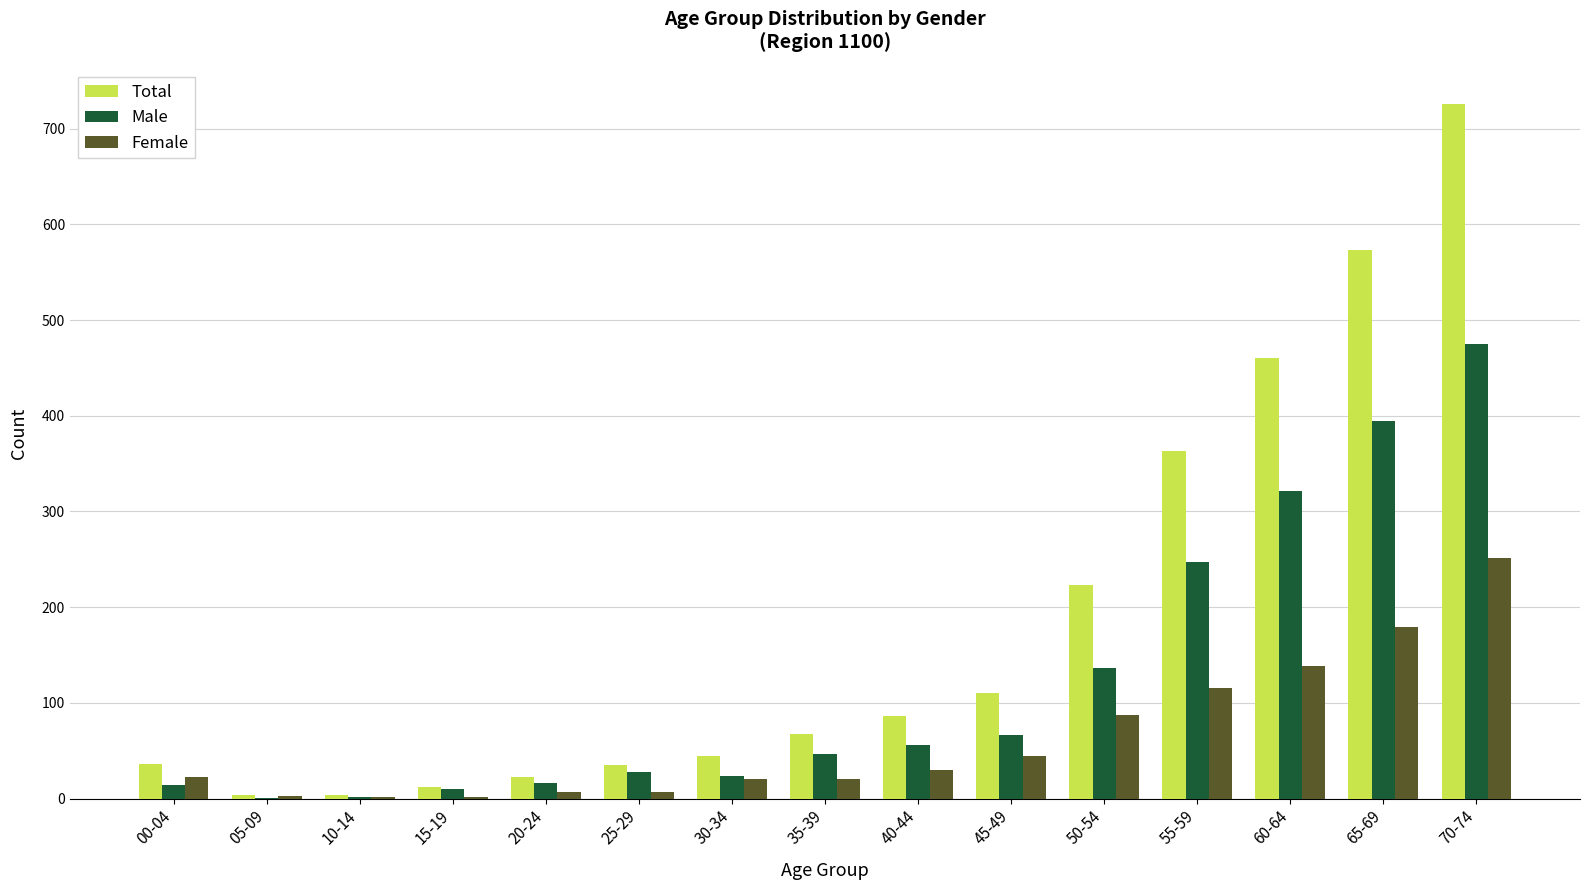

Read the Male value at 65-69.

394